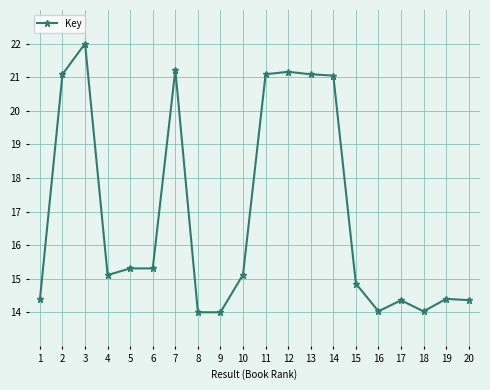

What is the average value?

16.9